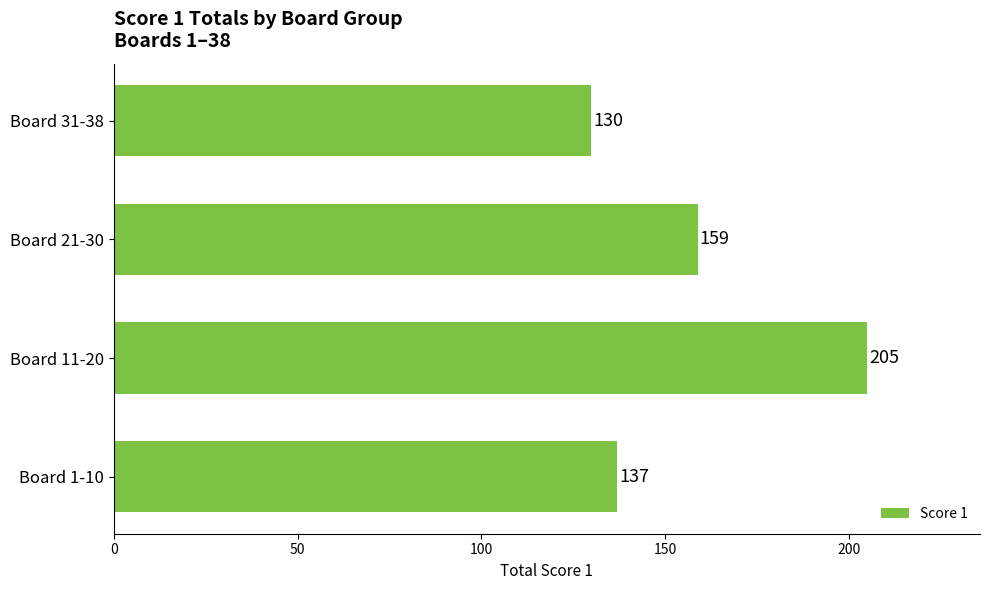

Rank the categories by value from highest to lowest.

Board 11-20, Board 21-30, Board 1-10, Board 31-38